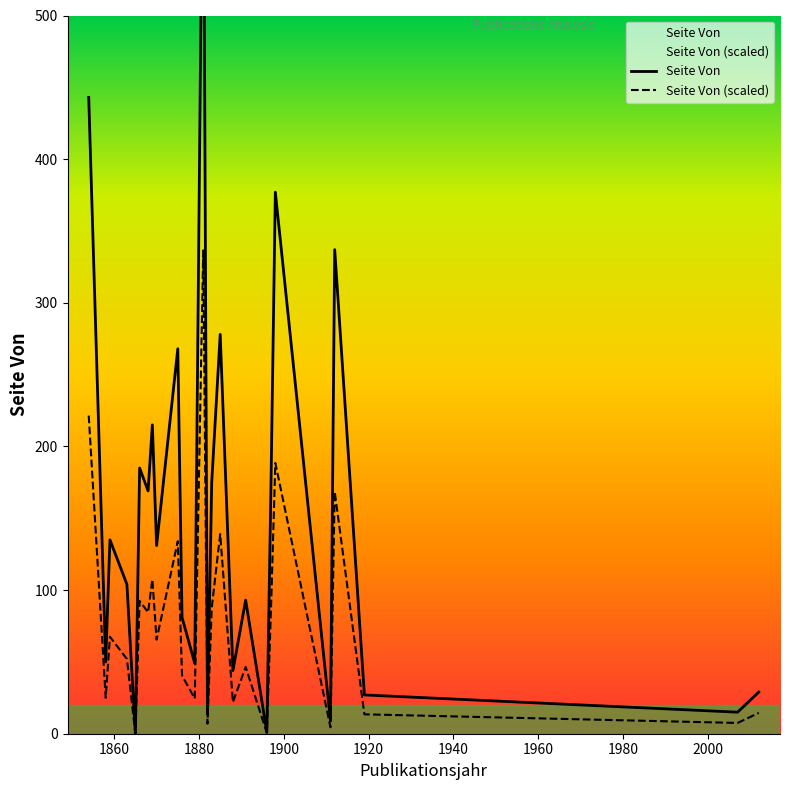

How many values in the Seite Von (scaled) series exceed 65?

13